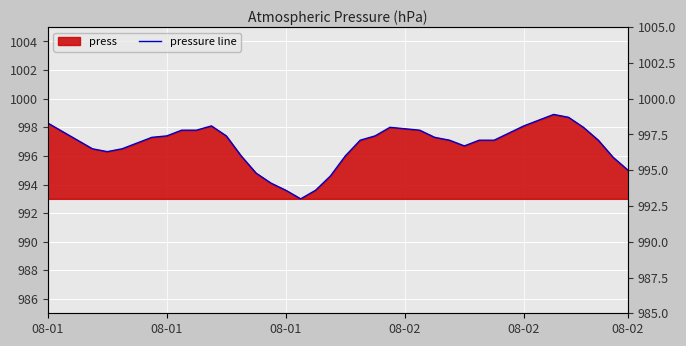

Reading right to left, list all the values displayed in this chart.

995.0	995.9	997.1	998.0	998.7	998.9	998.5	998.1	997.6	997.1	997.1	996.7	997.1	997.3	997.8	997.9	998.0	997.4	997.1	996.0	994.6	993.6	993.0	993.6	994.1	994.8	996.0	997.4	998.1	997.8	997.8	997.4	997.3	996.9	996.5	996.3	996.5	997.1	997.7	998.3